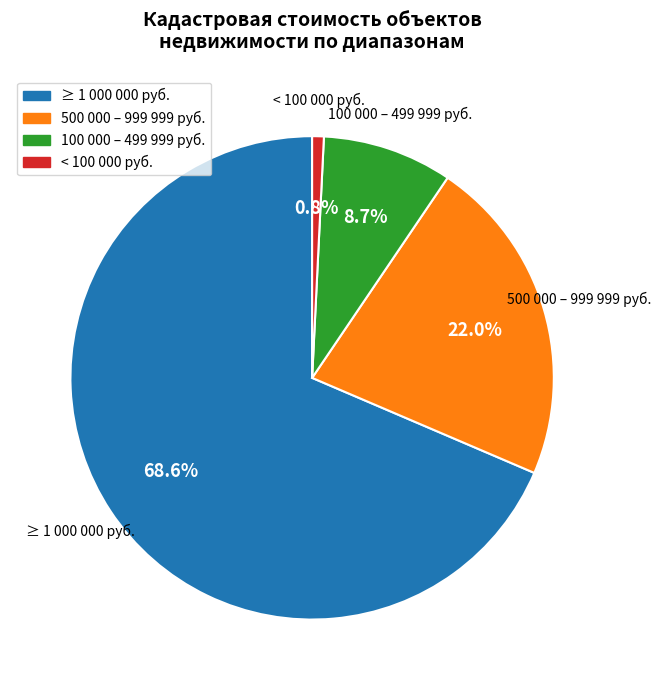

Is there any slice that represents more than half of the pie?

Yes